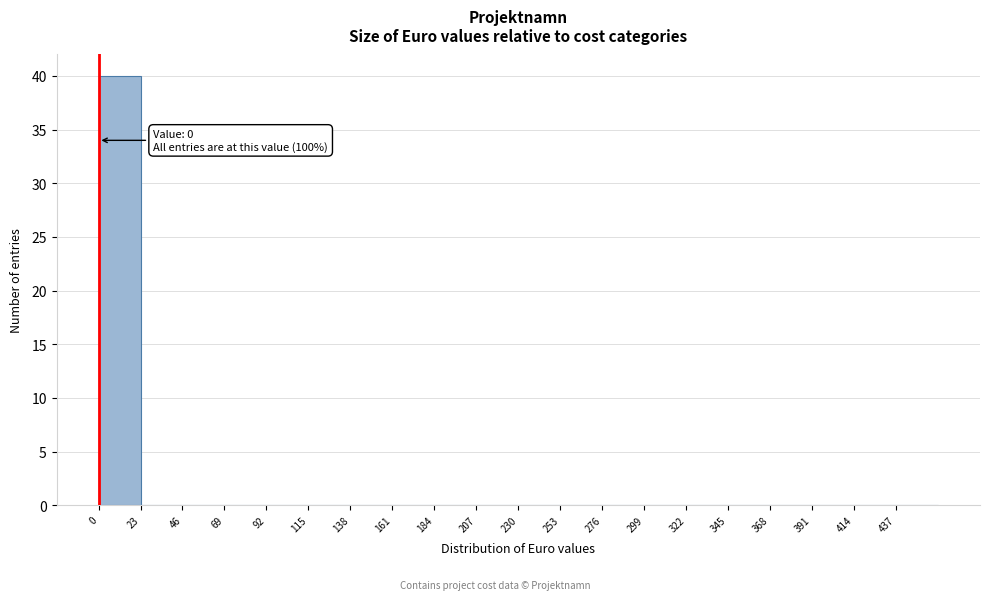

Which range on the x-axis has the tallest bar?

0 to 23